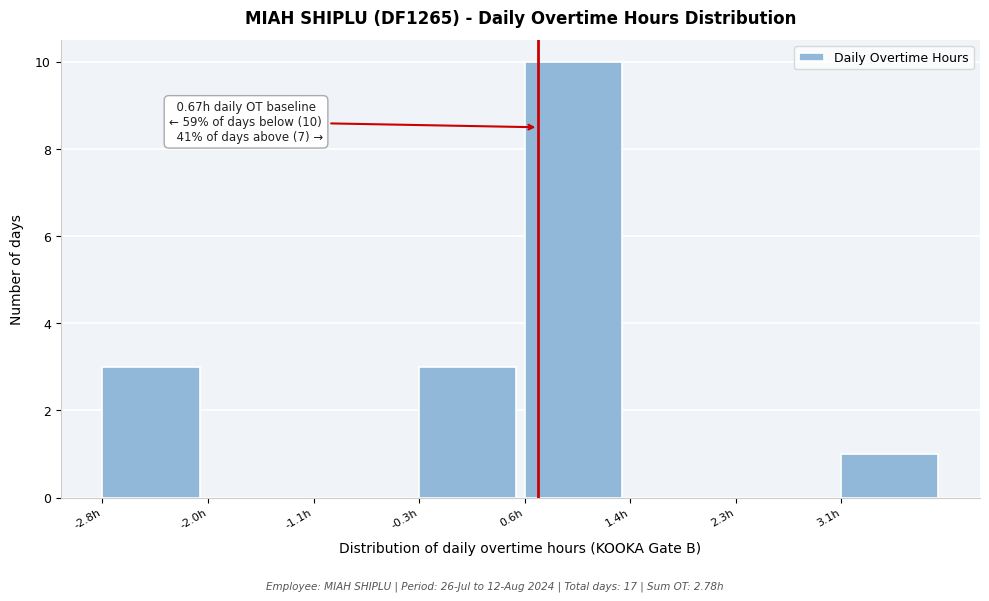

Over which range of the x-axis is the bar tallest?

0.56 to 1.41